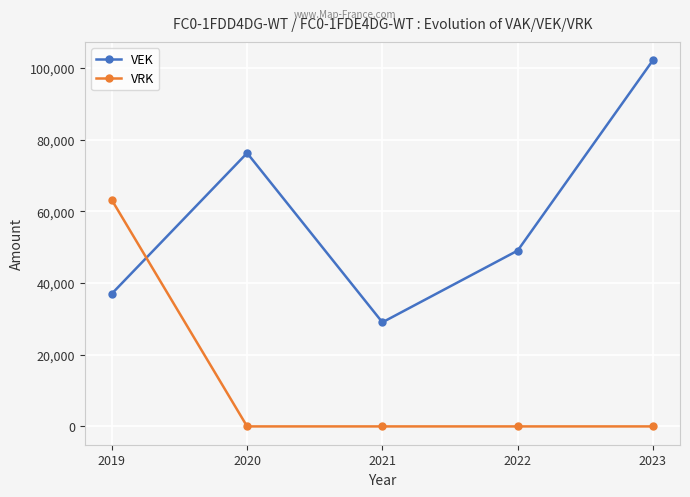

What is the difference between the highest and lowest values at 2020?

76276